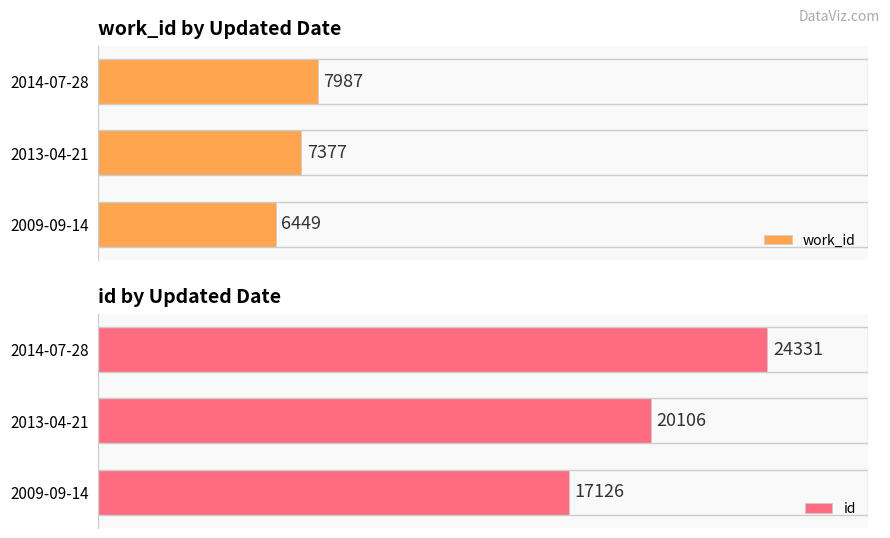

At which label does id reach its peak?

2014-07-28